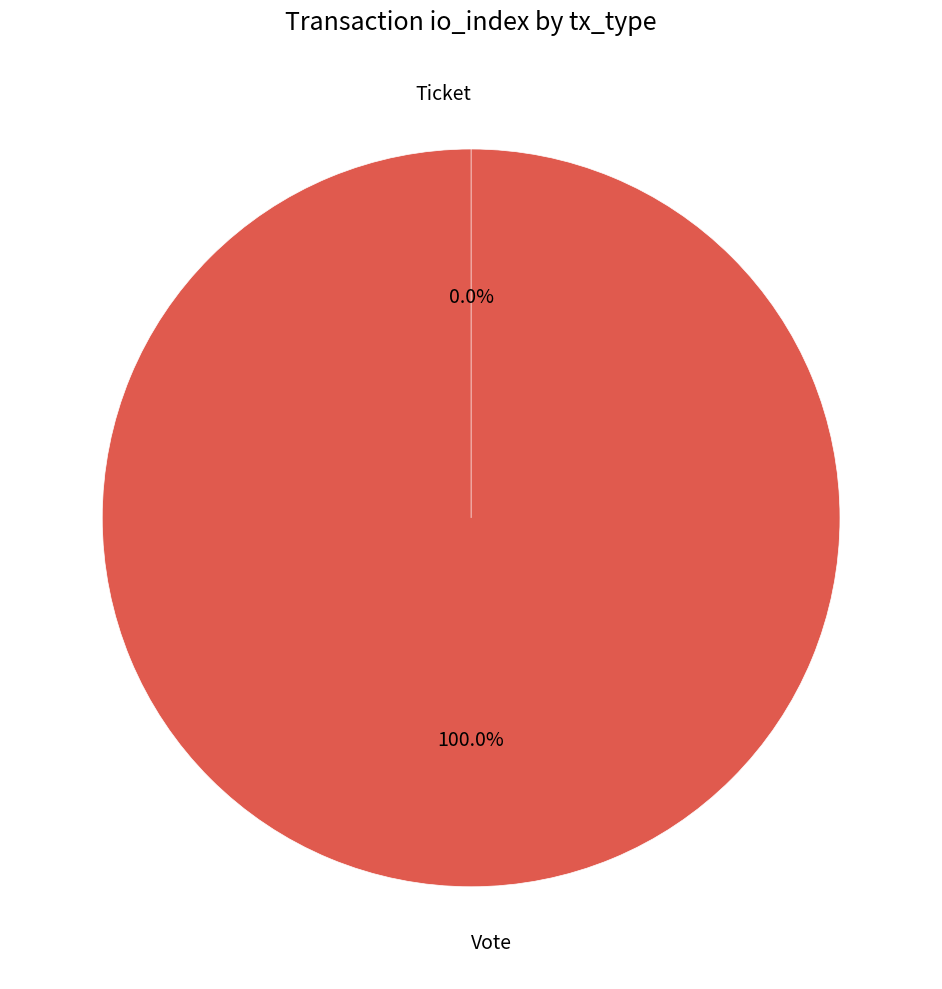

What is the change in value from Vote to Ticket?

-1